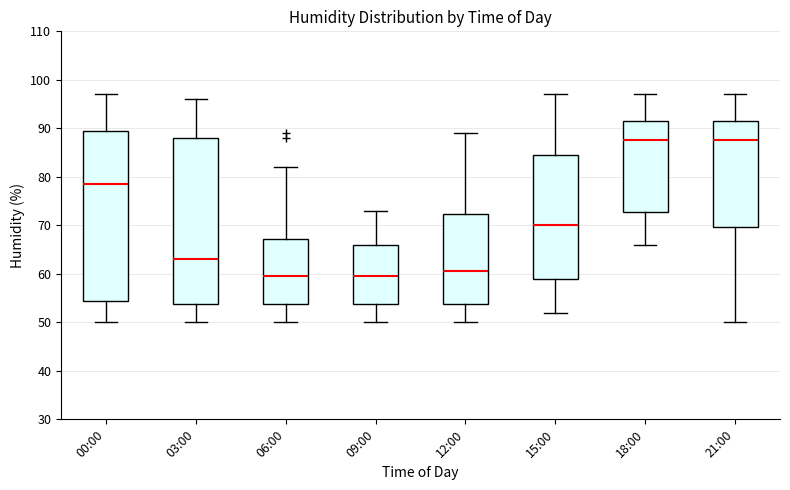

Reading left to right, read every box against the y-axis: the position of its median line, the range the box covers, and the ends of its whiskers. The values are not printed on the chart, so give them approximately, as read against the axis.

00:00: median 79, box 55 to 90, whiskers 50 to 97
03:00: median 63, box 54 to 88, whiskers 50 to 96
06:00: median 60, box 54 to 67, whiskers 50 to 82
09:00: median 60, box 54 to 66, whiskers 50 to 73
12:00: median 61, box 54 to 72, whiskers 50 to 89
15:00: median 70, box 59 to 85, whiskers 52 to 97
18:00: median 88, box 73 to 92, whiskers 66 to 97
21:00: median 88, box 70 to 92, whiskers 50 to 97